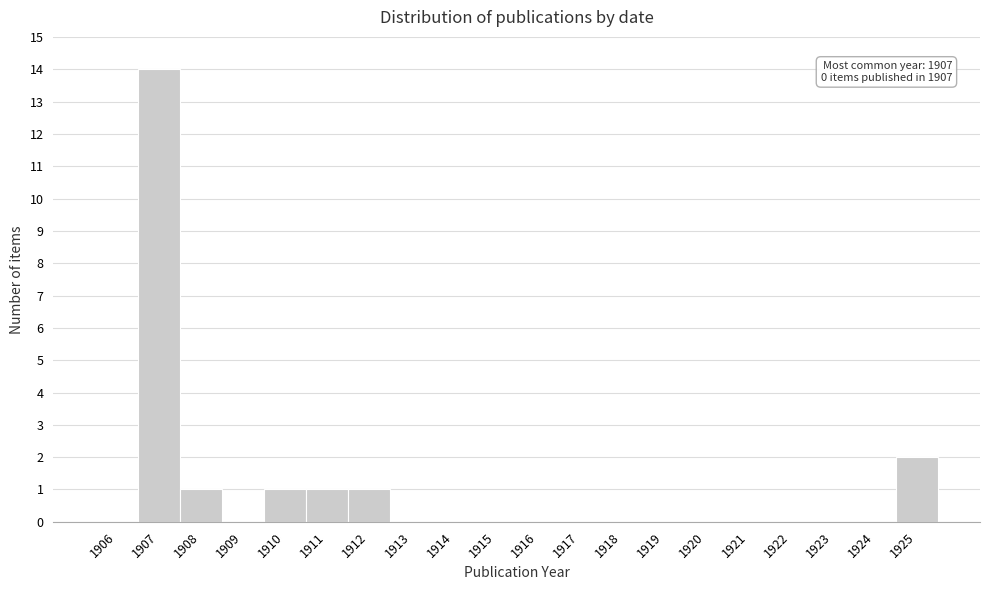

Reading right to left, transcribe all the data shown in this chart.

1925=2	1924=0	1923=0	1922=0	1921=0	1920=0	1919=0	1918=0	1917=0	1916=0	1915=0	1914=0	1913=0	1912=1	1911=1	1910=1	1909=0	1908=1	1907=14	1906=0